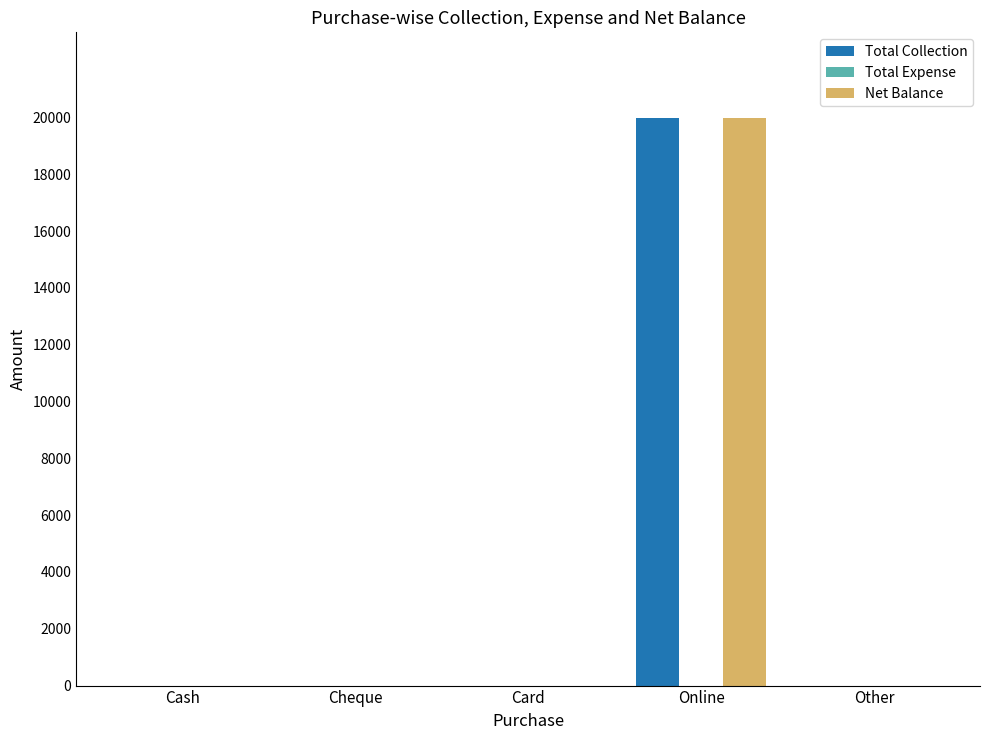

How many groups of bars are there?

5